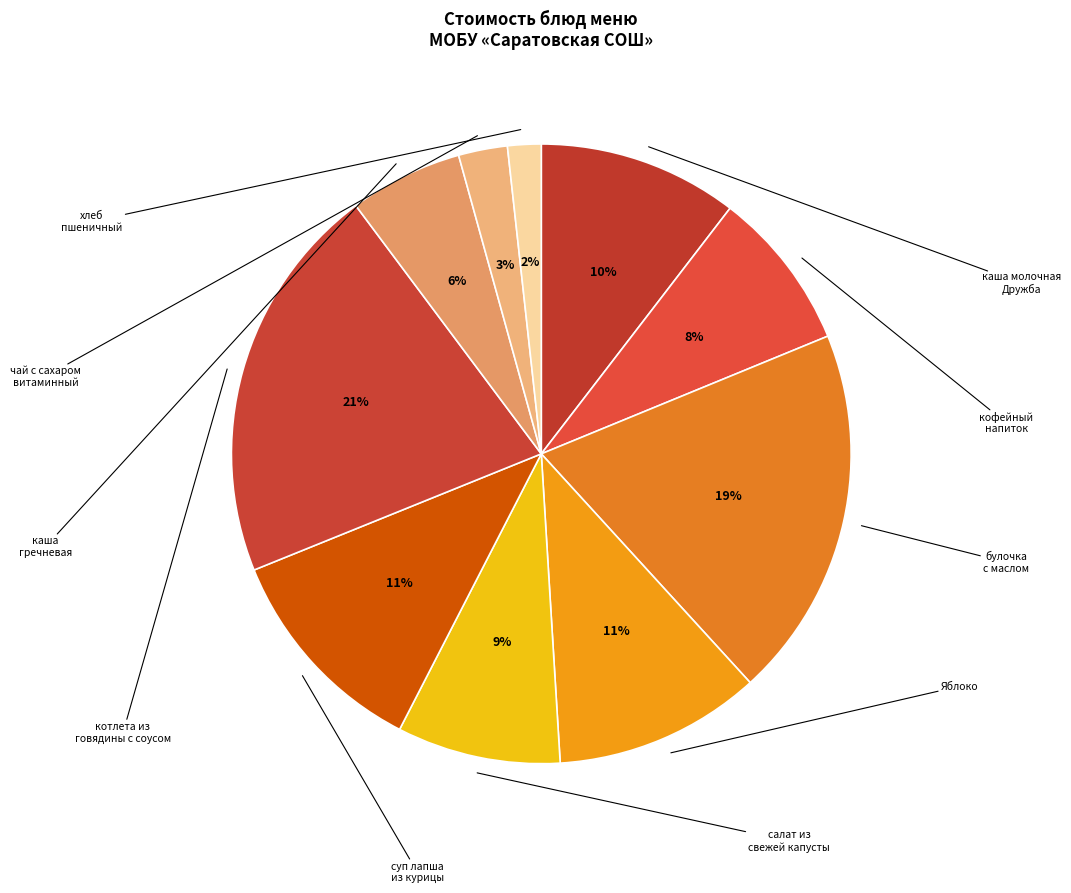

To the nearest percent, what is the average slice percentage?

10%